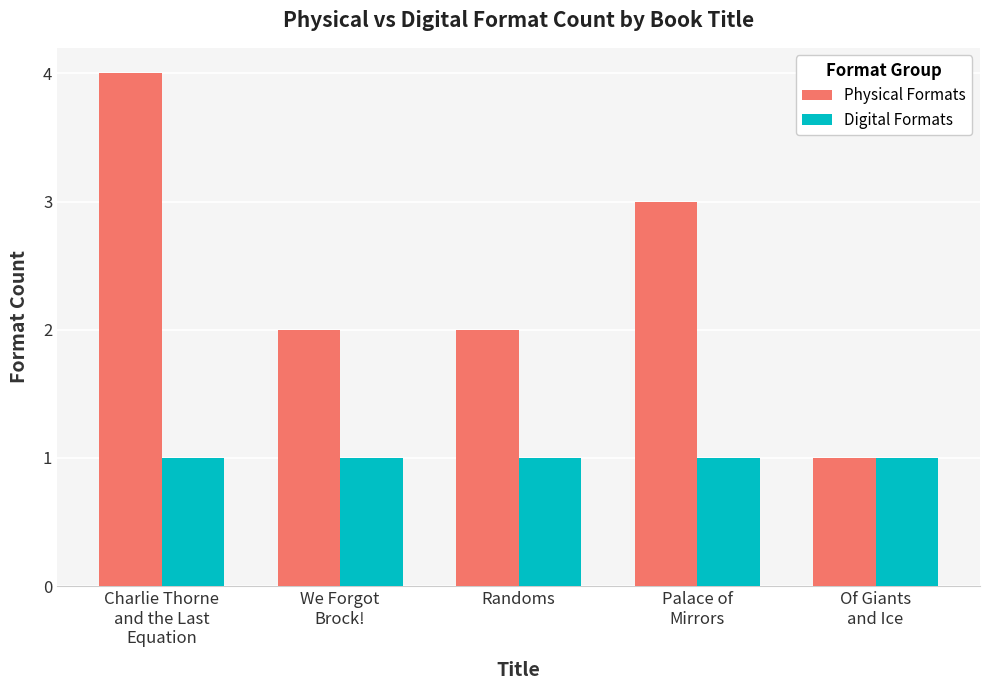

Which category has the highest value in the Physical Formats series?

Charlie Thorne
and the Last
Equation